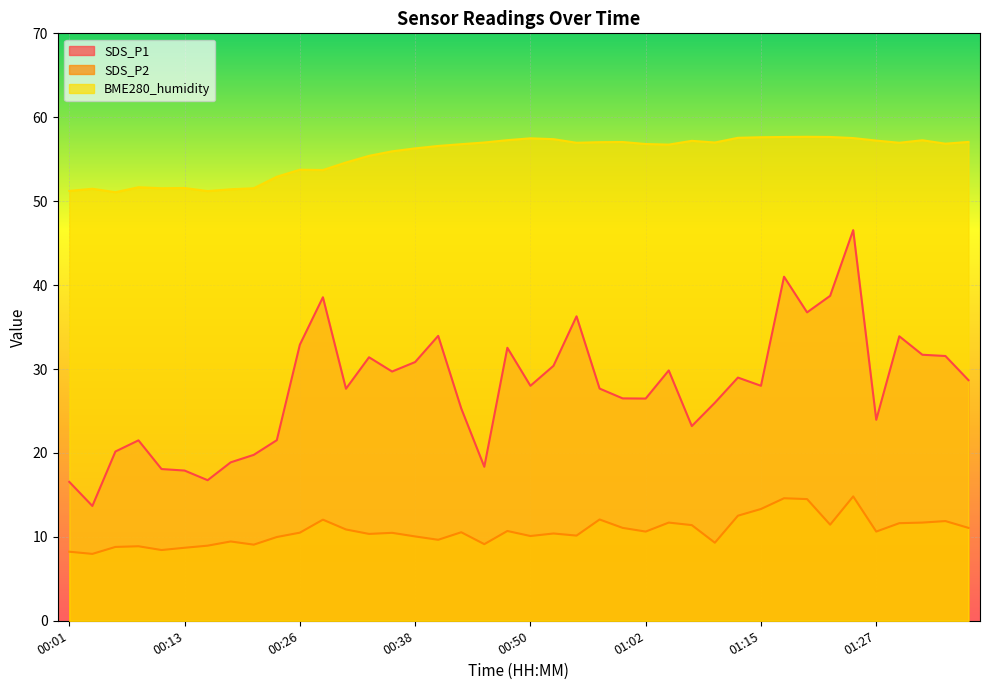

What is the difference between the highest and lowest values at 00:58?

45.0